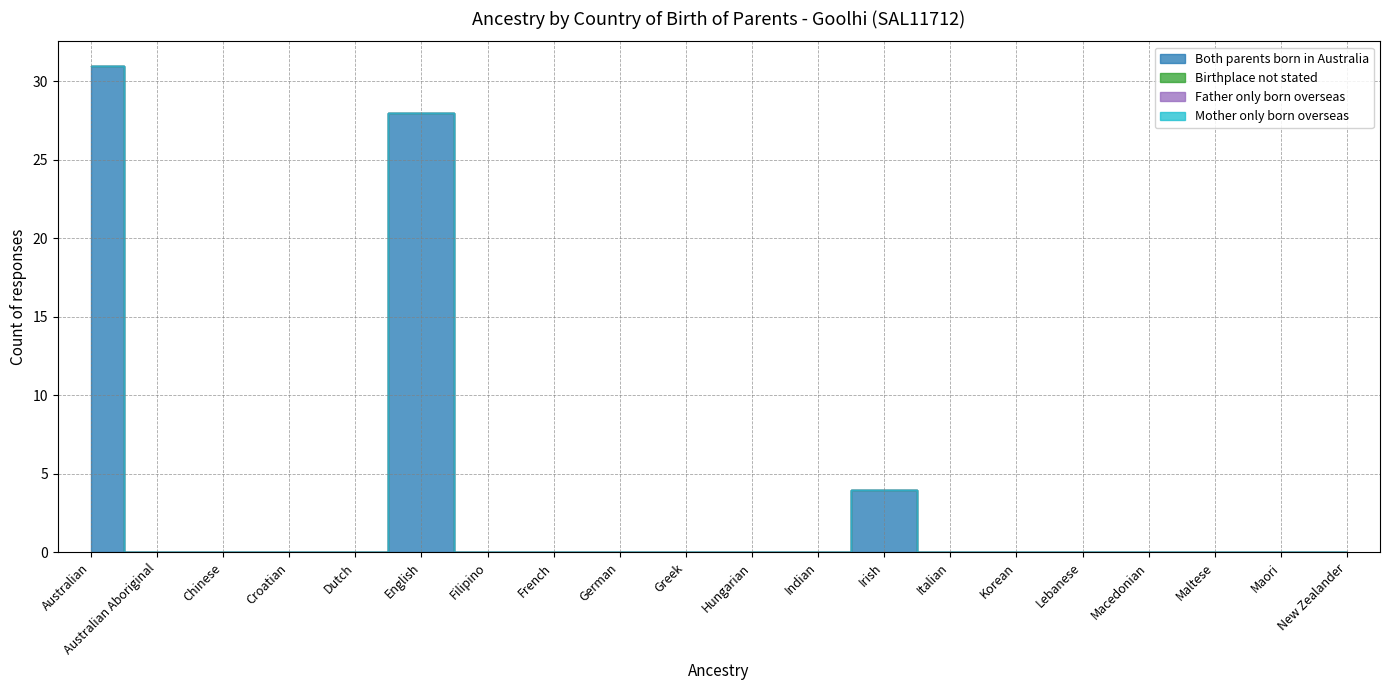

How many lines are shown in the chart?

4